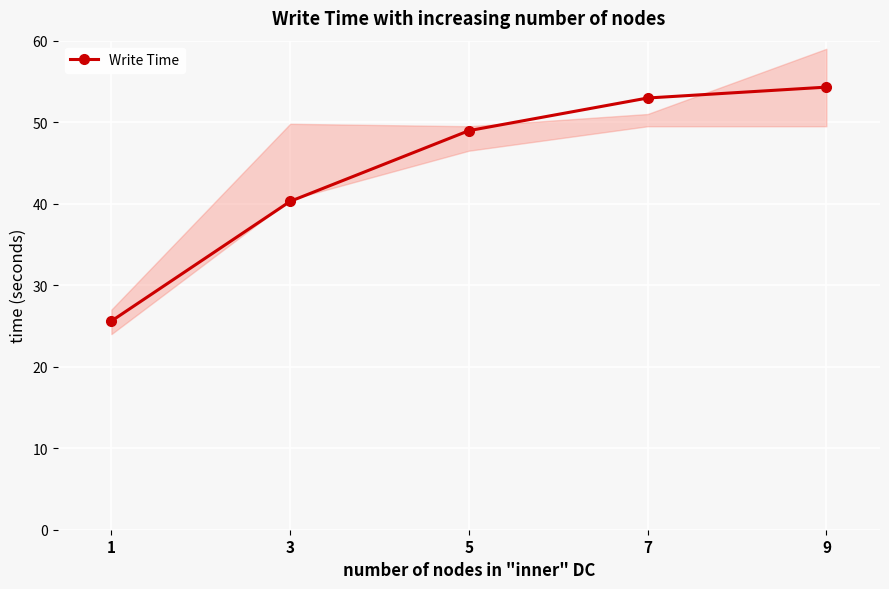

What is the ratio of the value at 7 to the value at 3?

1.3